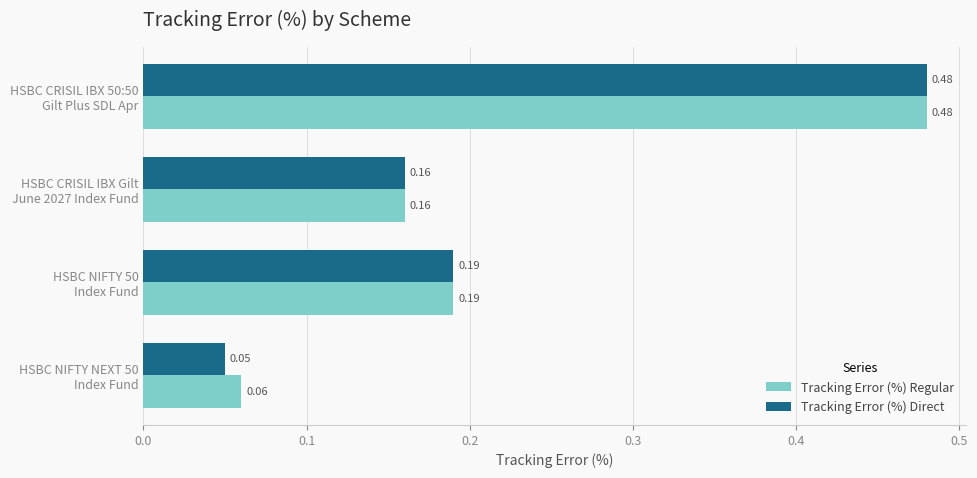

Which series has the largest range (max minus min)?

Tracking Error (%) Direct